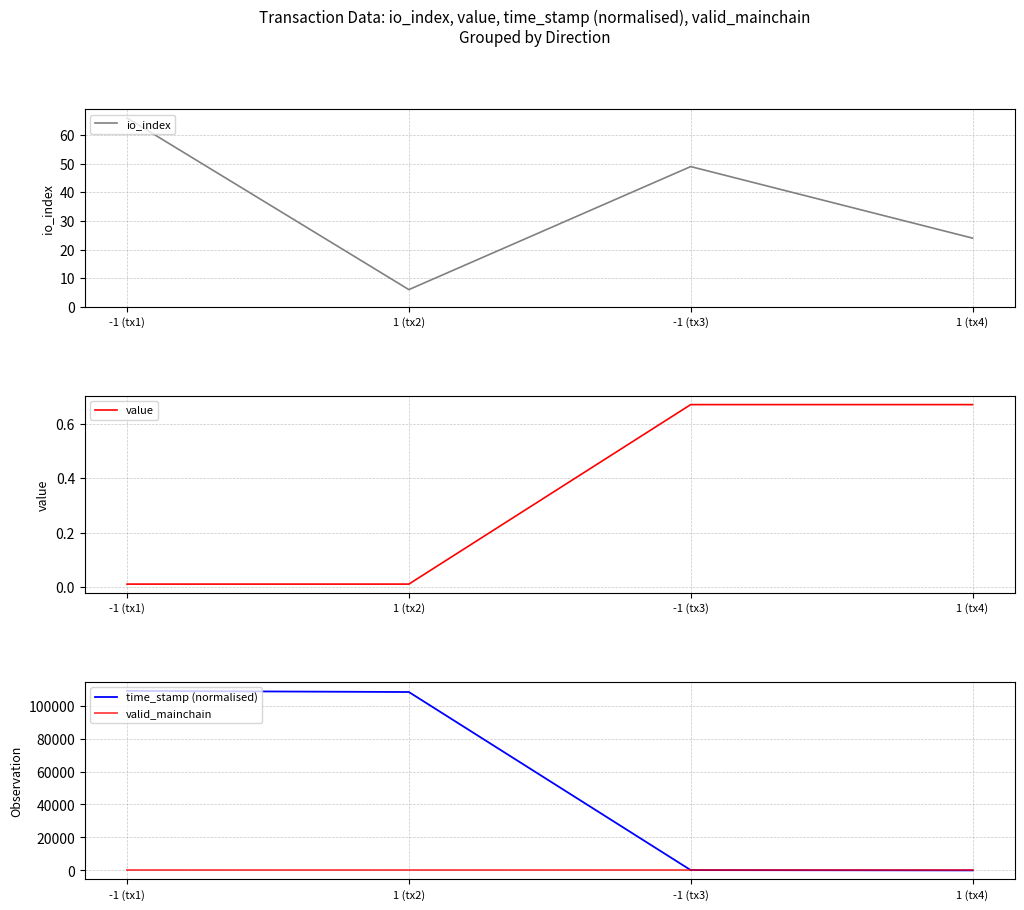

What is the spread (max minus min) of values at 1 (tx2)?

108270.0